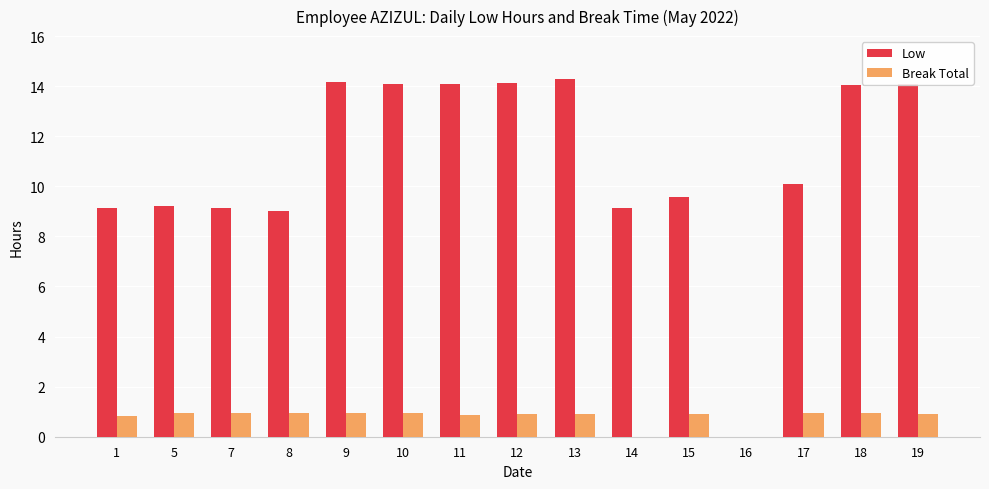

Which series has the largest total across all categories?

Low